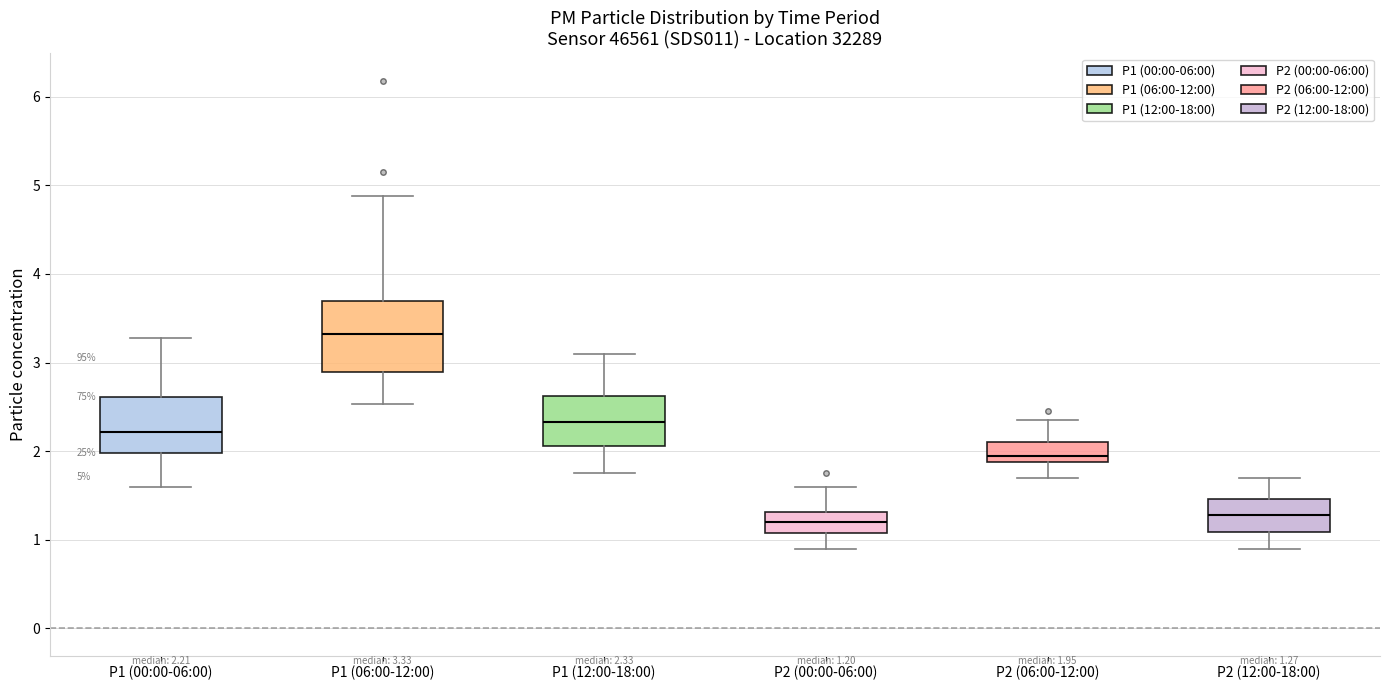

Which box has the highest median line?

P1 (06:00-12:00)